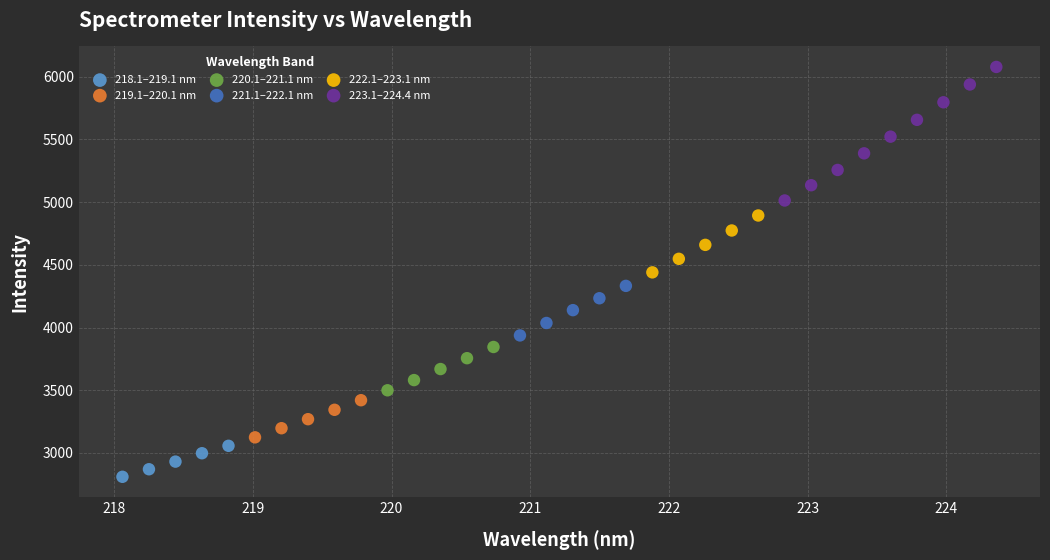

Which series reaches the maximum Y coordinate?

223.1–224.4 nm